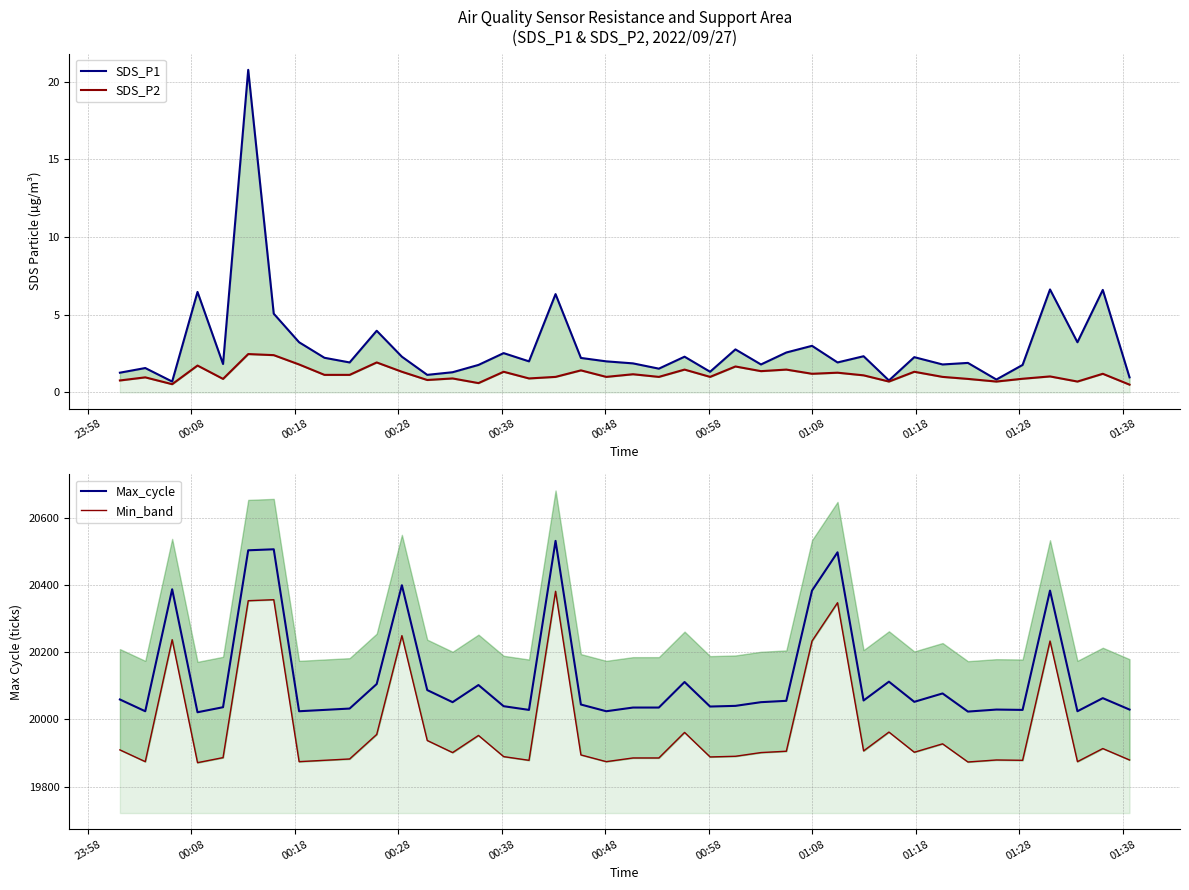

Which series has the widest spread of values?

Max_cycle